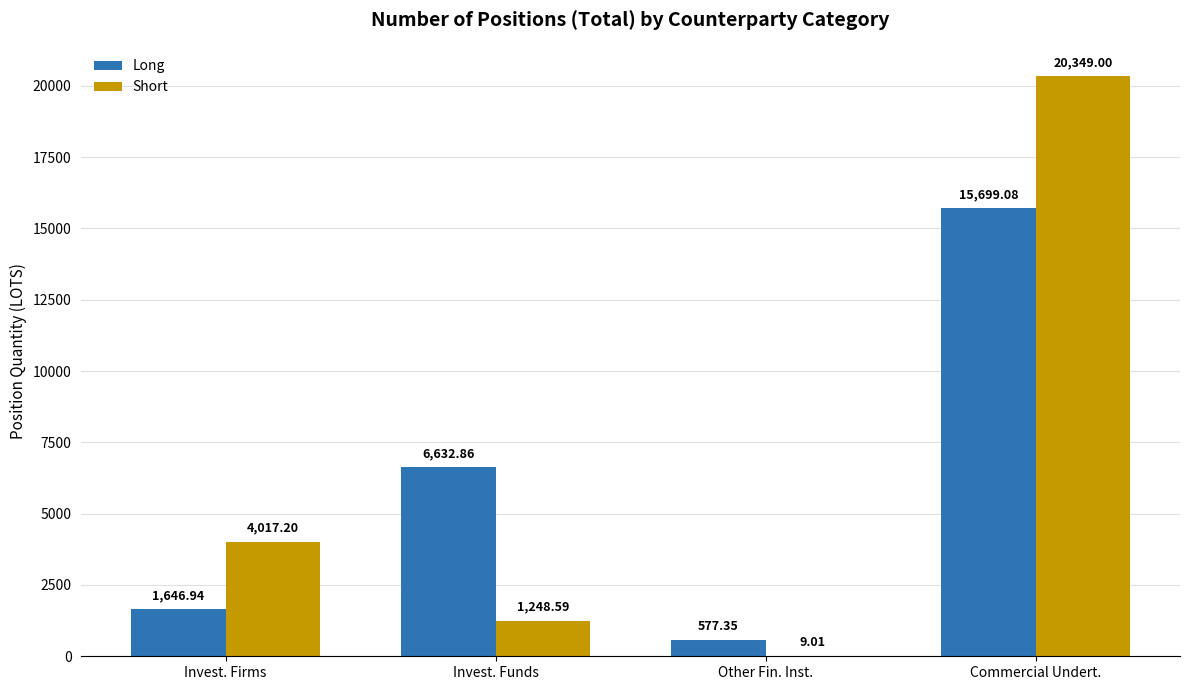

Are the bars horizontal?

No